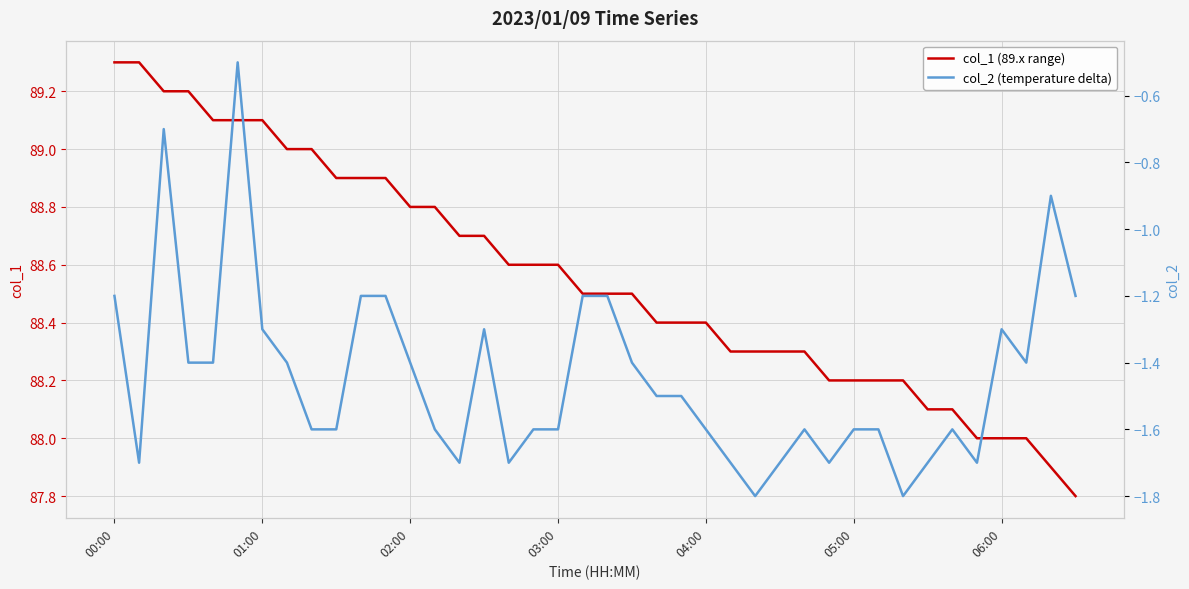

True or false: col_2 (temperature delta) and col_1 (89.x range) intersect in this chart.

False